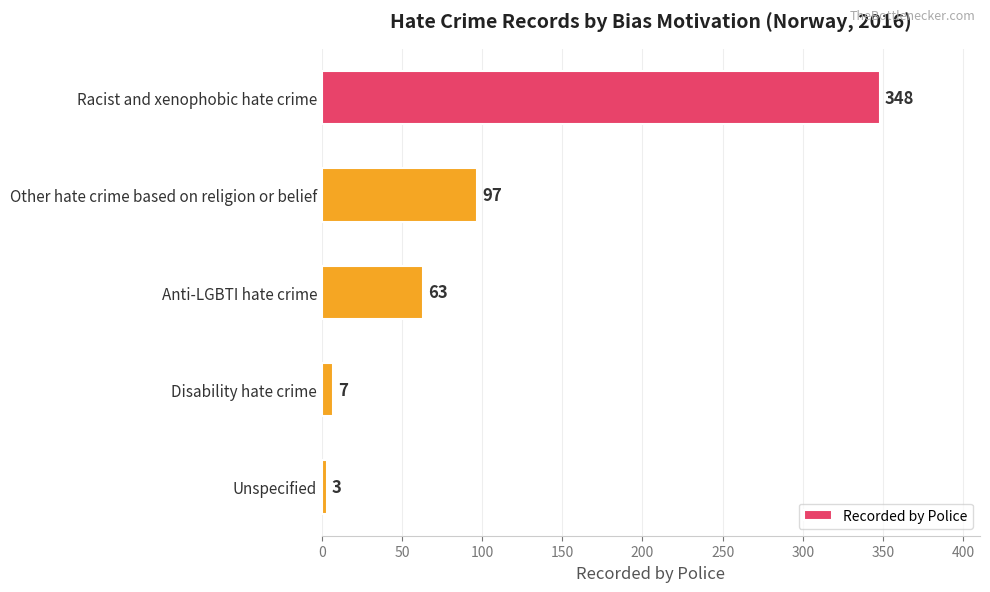

What is the label of the 2nd bar from the top?

Other hate crime based on religion or belief